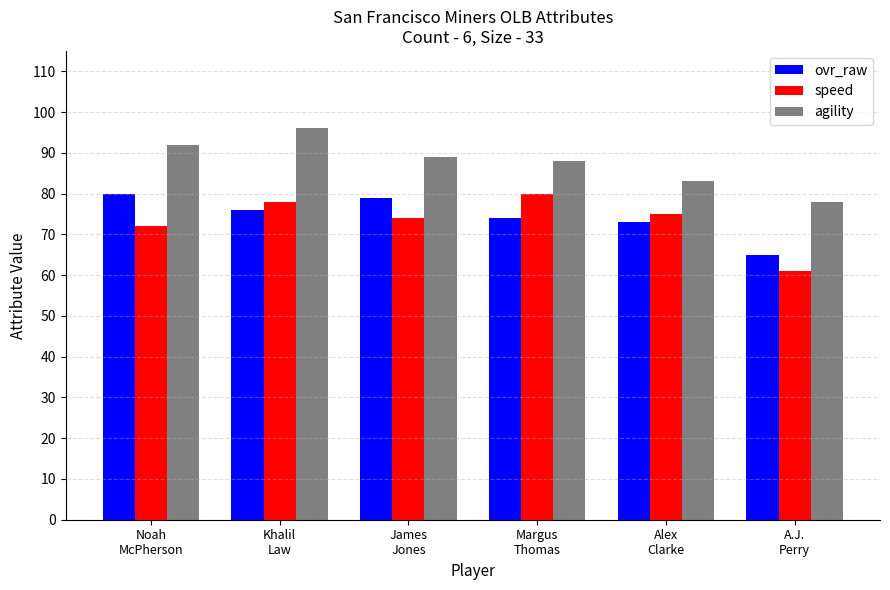

Is it true that agility equals 109 at Alex
Clarke?

False